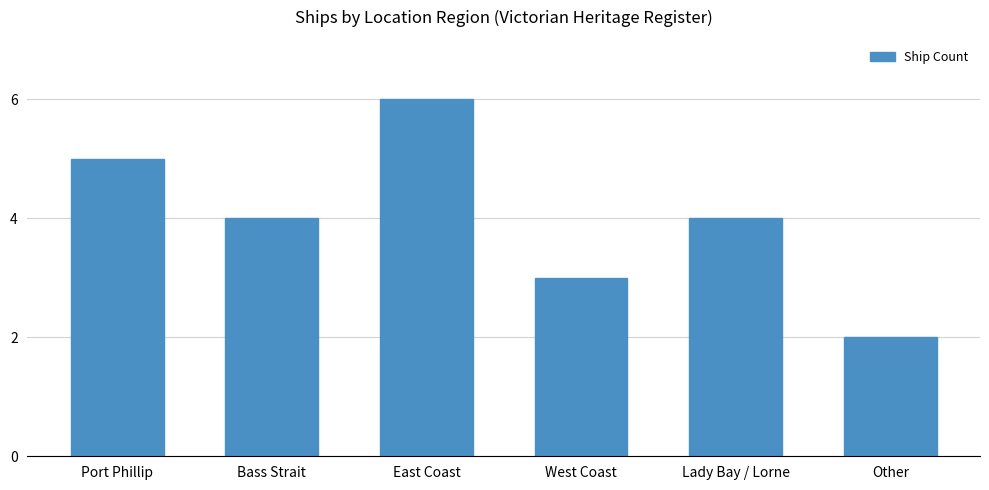

What is the sum of all values?

24